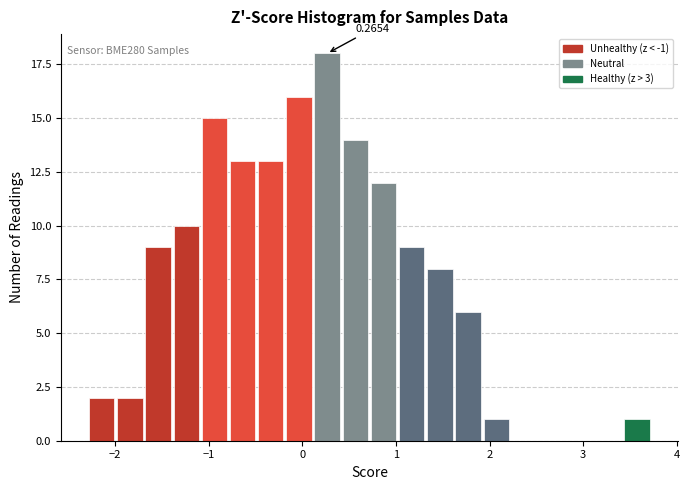

Around what value on the x-axis is the tallest bar? Give the approximate position of its centre, as read against the axis.

0.3